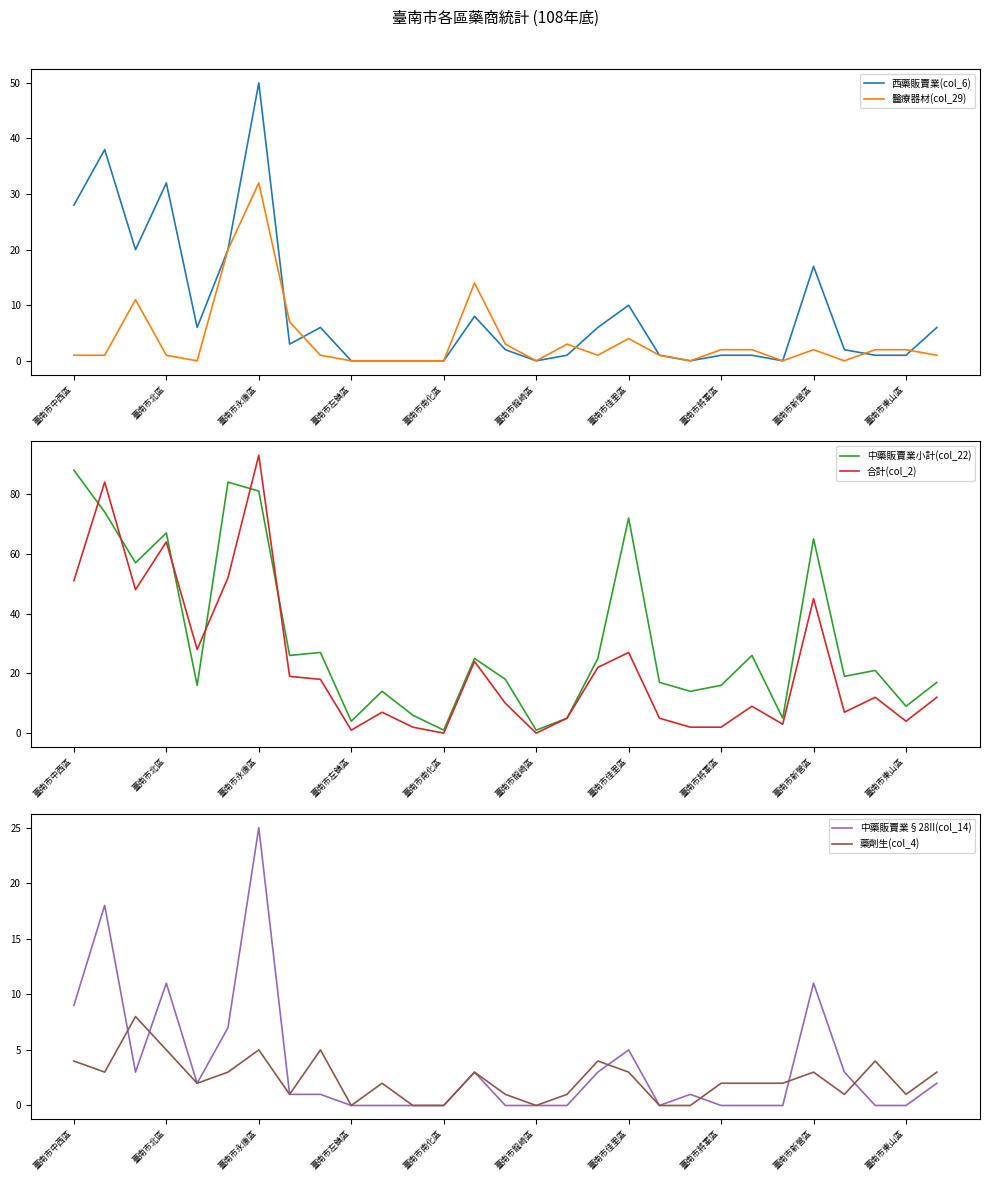

At how many categories does at least one series exceed 47?

8